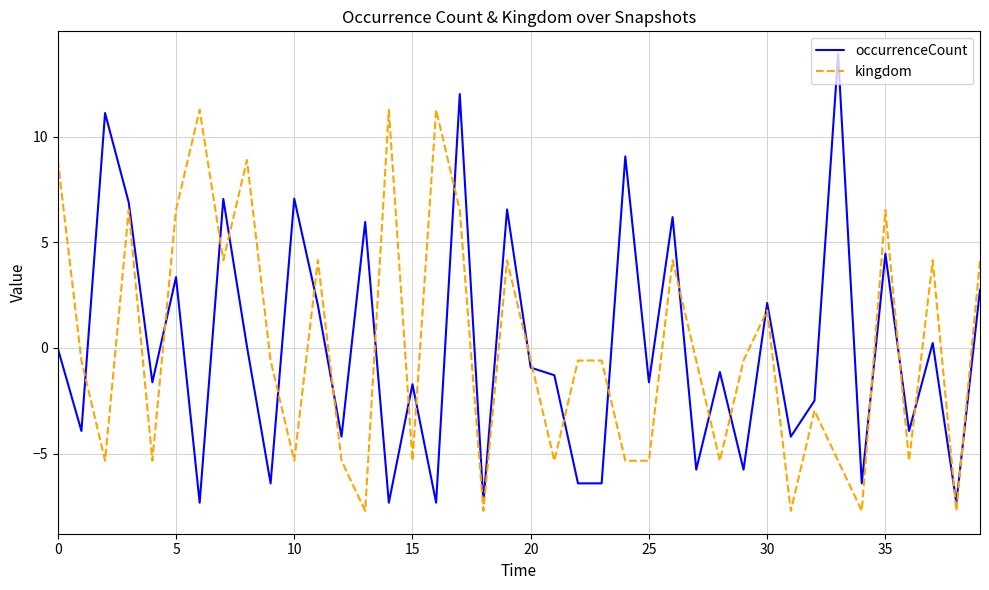

How many lines are shown in the chart?

2